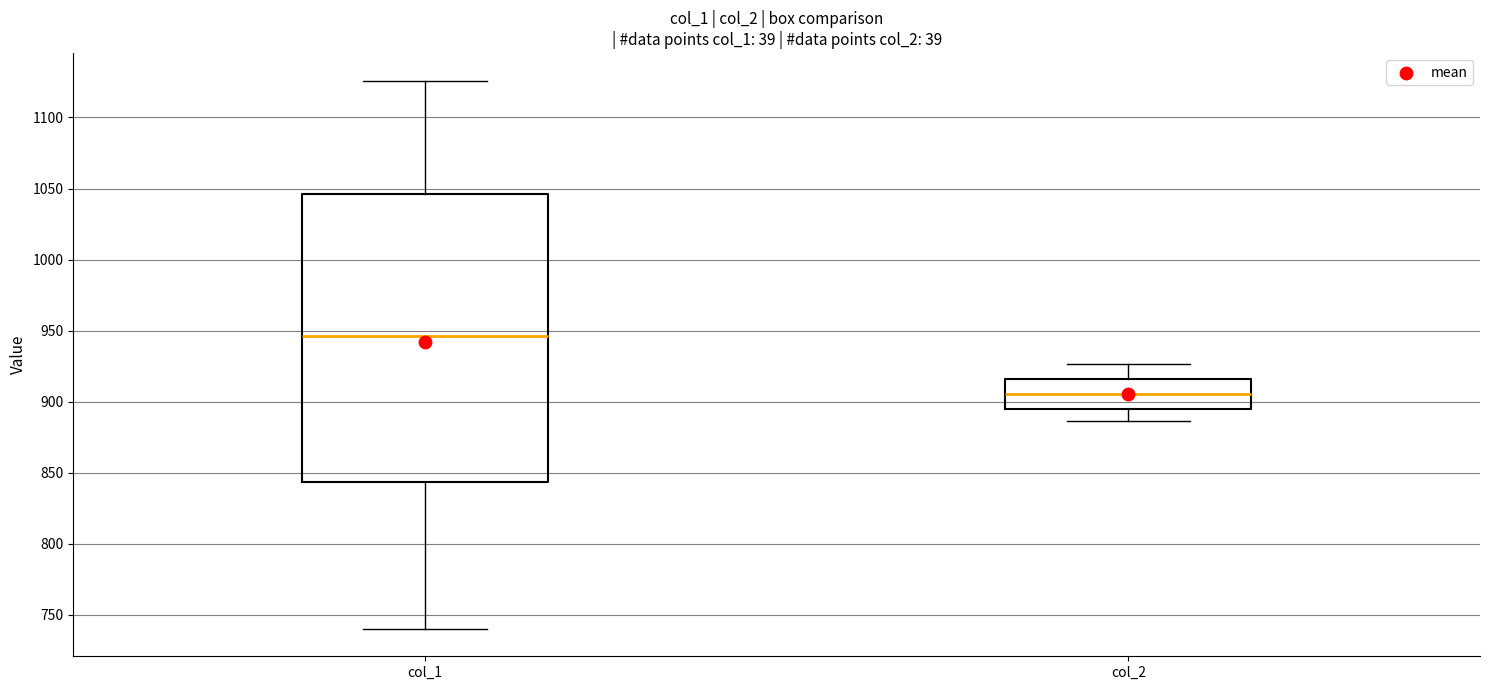

Which box has the lowest median line?

col_2